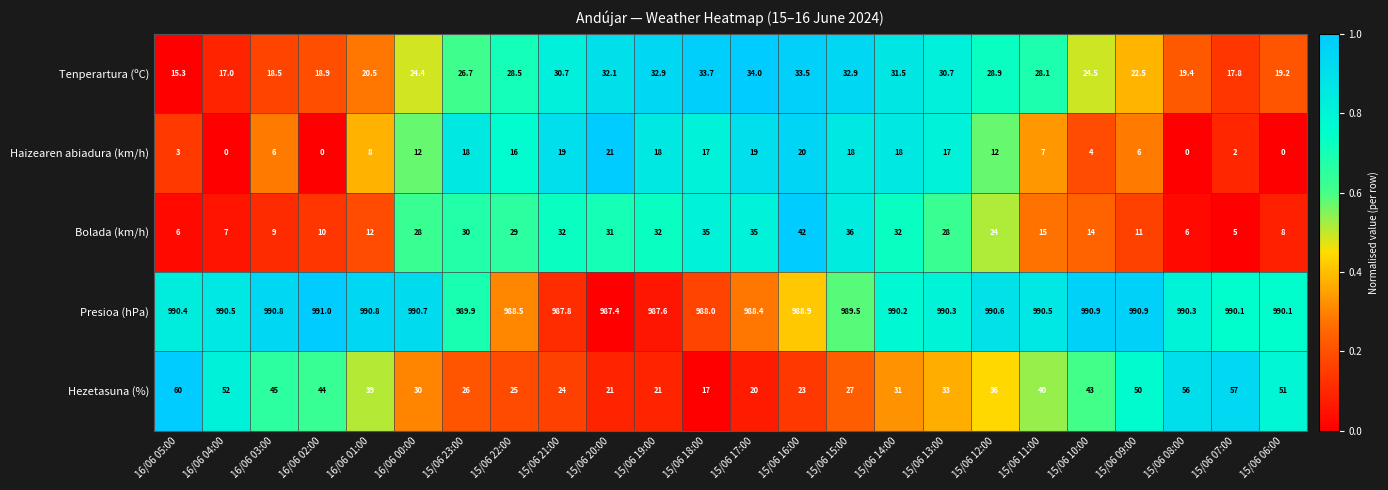

What is the greatest value displayed?

991.0